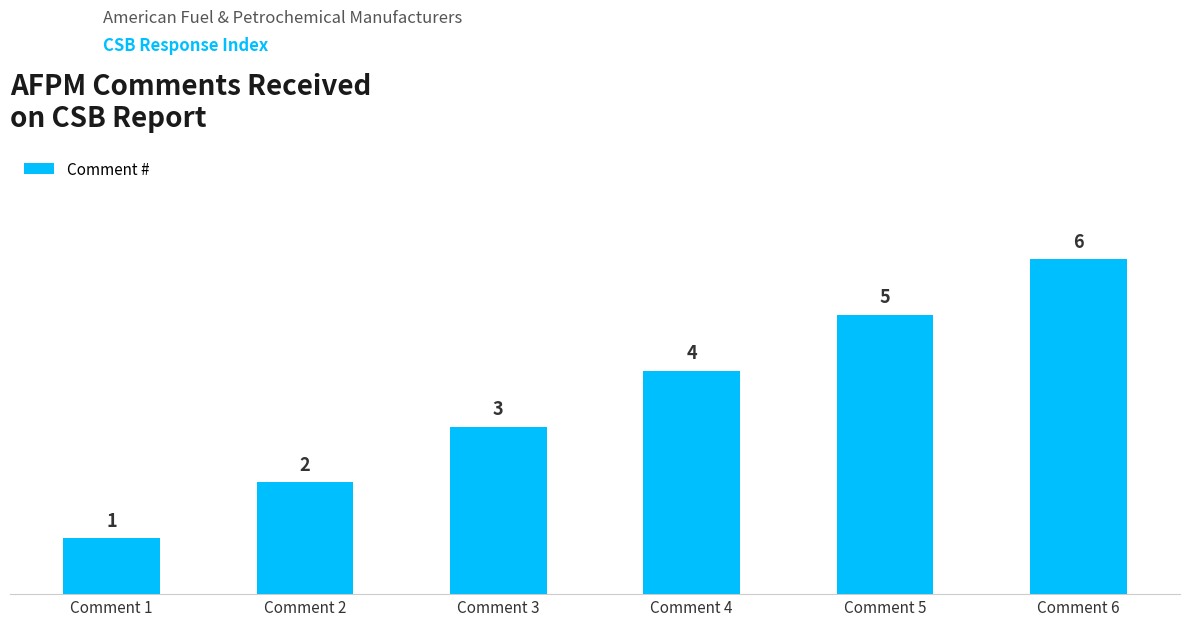

What is the minimum value shown in the chart?

1